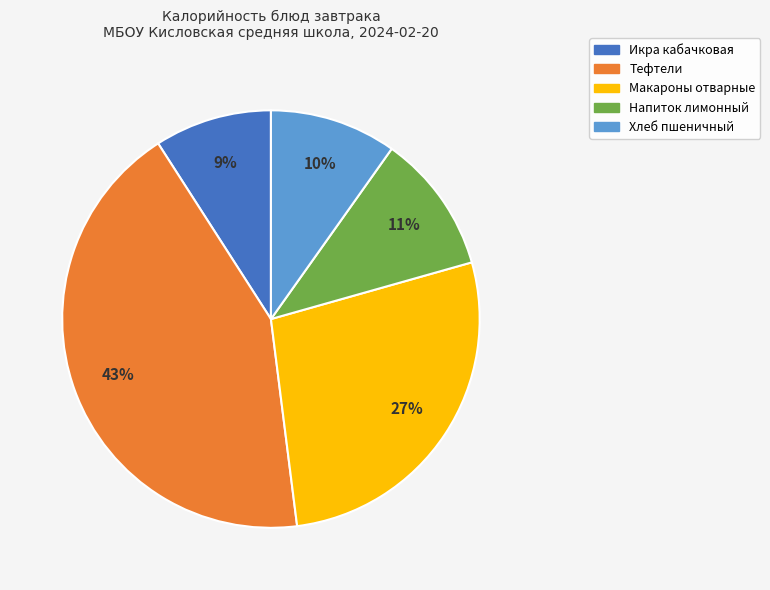

Between Хлеб пшеничный and Напиток лимонный, which is larger?

Напиток лимонный